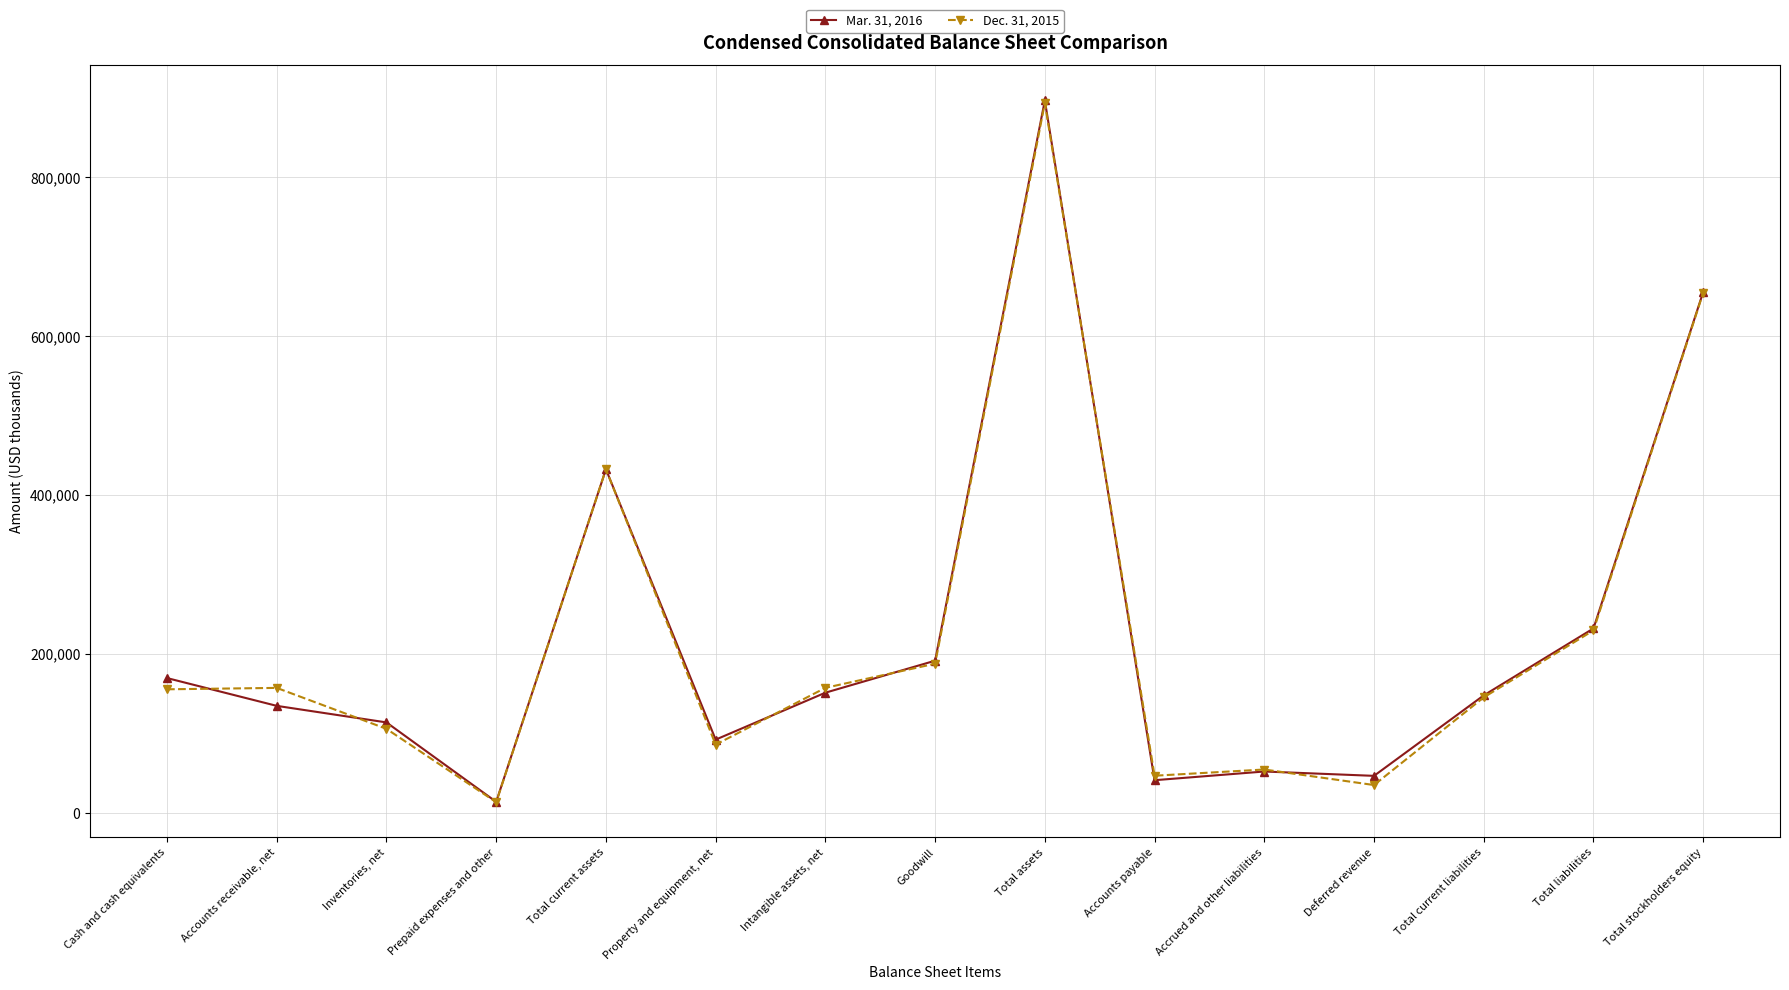

At which label does Dec. 31, 2015 reach its peak?

Total assets